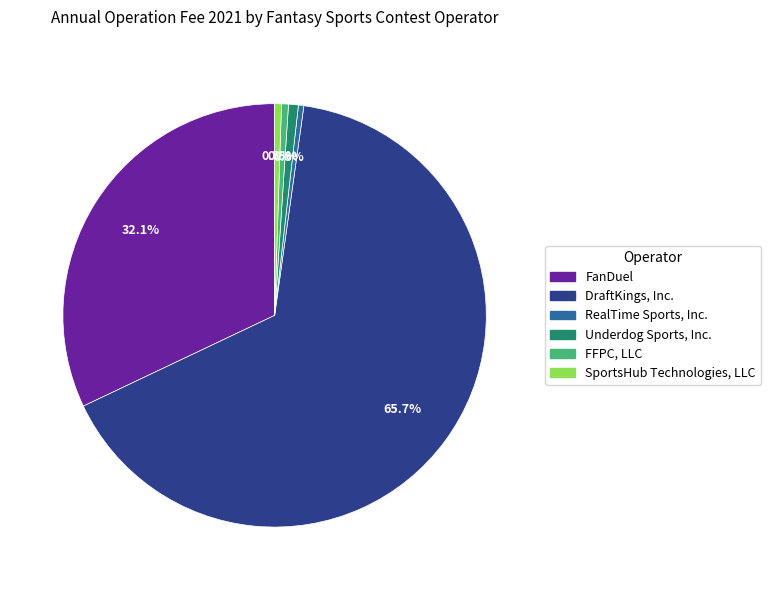

Is the sum of Underdog Sports, Inc. and FanDuel greater than half?

No